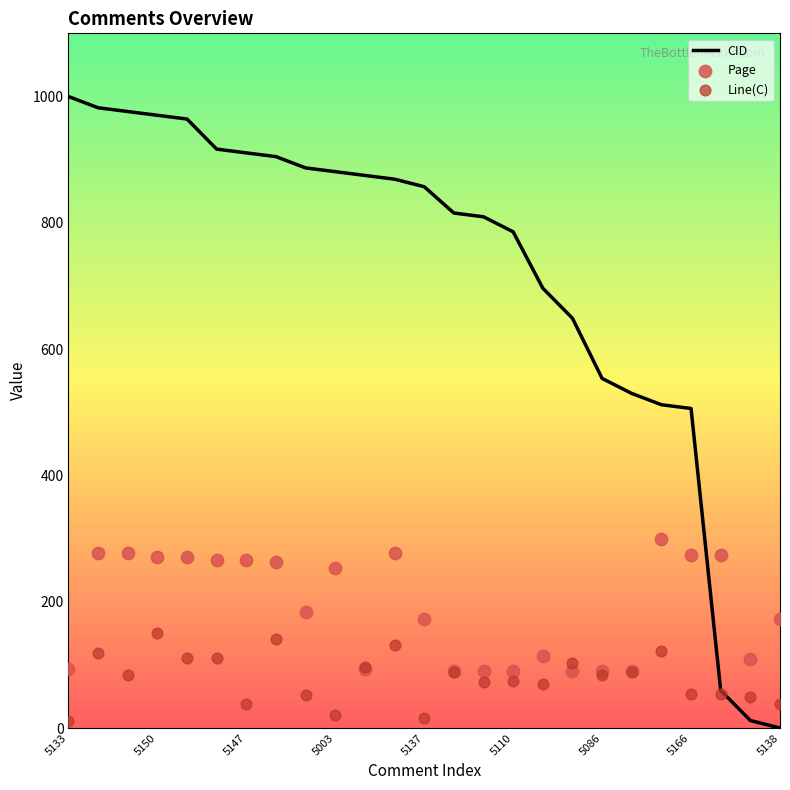

The value of CID at 5086 is 553.6. True or false?

True